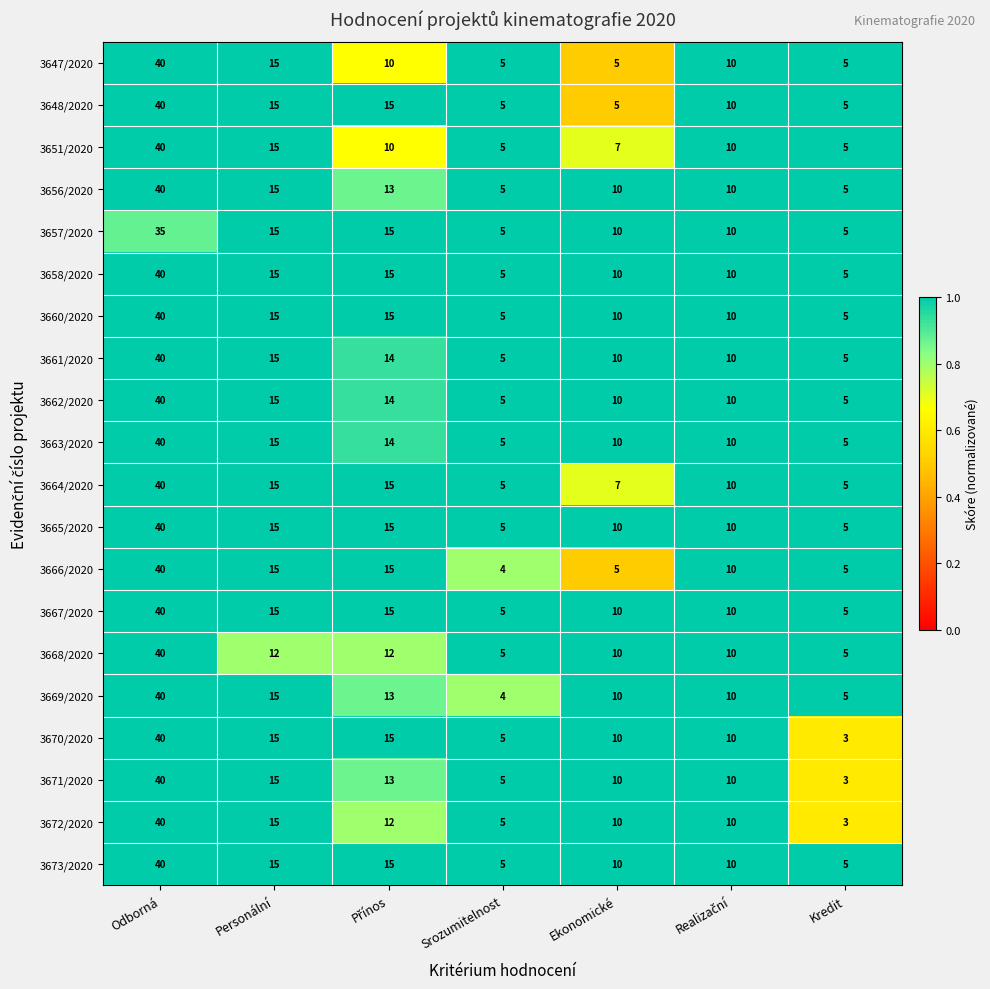

What is the sum of all 3656/2020 values?

98